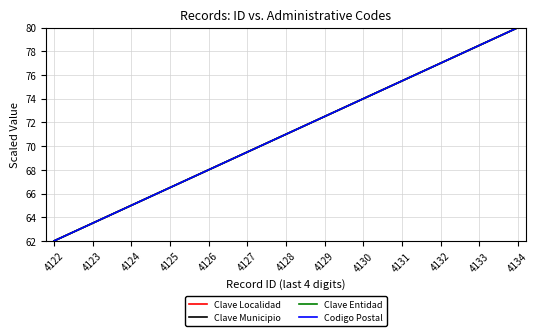

List the series in order of their peak value, highest first.

Clave Localidad, Clave Municipio, Clave Entidad, Codigo Postal